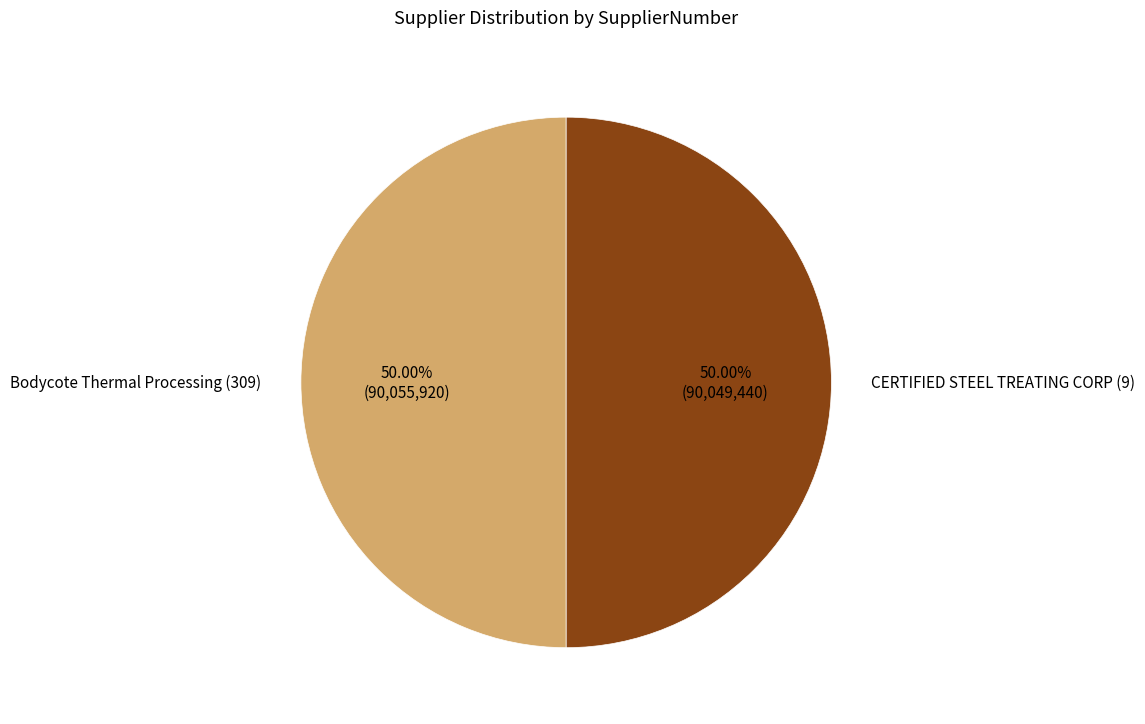

How many slices are in this pie chart?

2